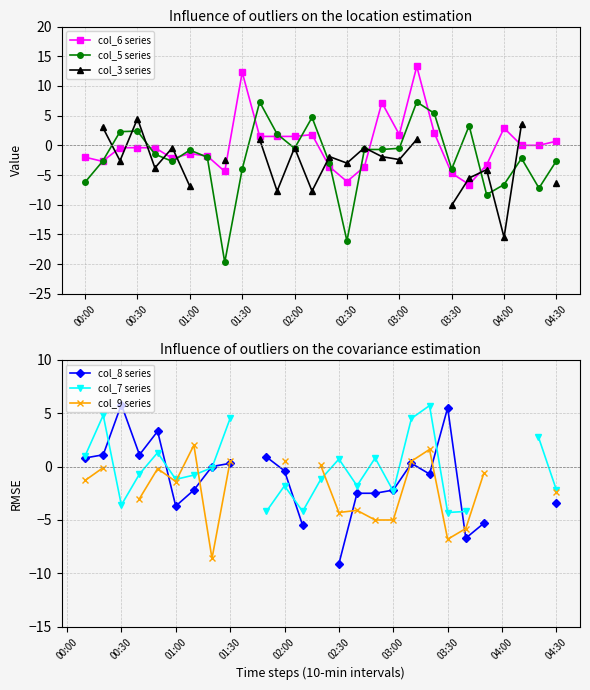

How many times do col_7 series and col_8 series cross each other?

9